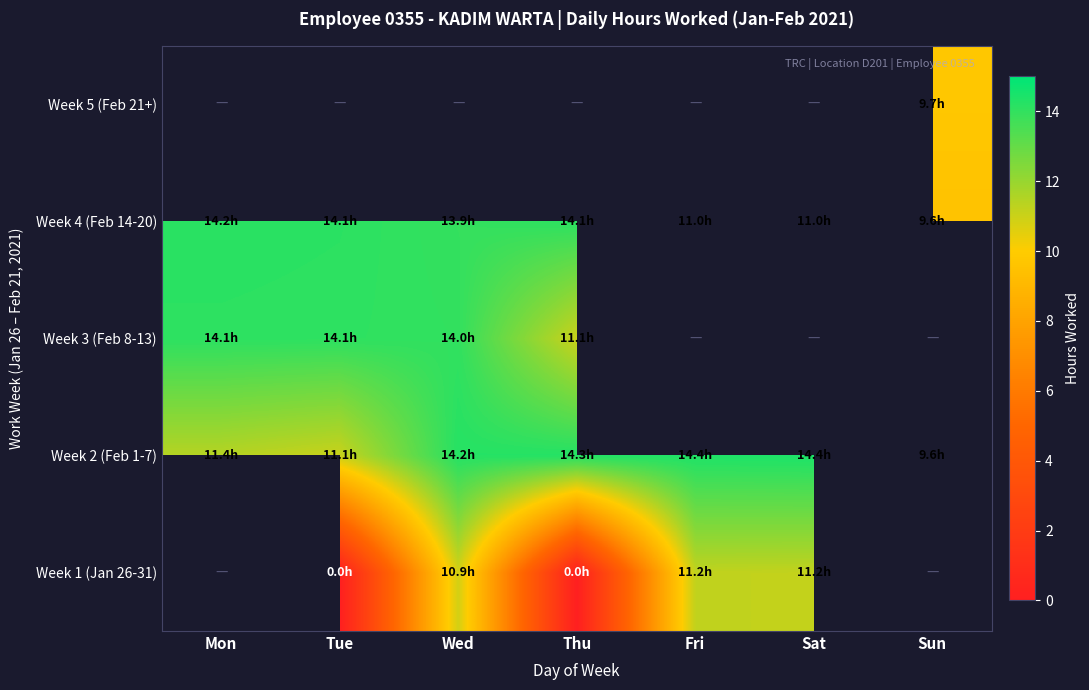

Which series changed the most between Mon and Wed?

Week 2 (Feb 1-7)